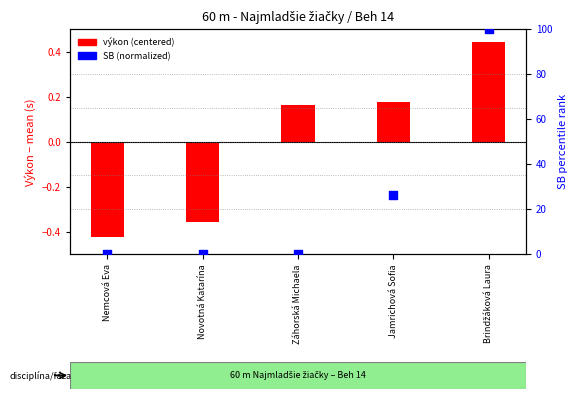

Which series has the widest spread of Y values?

SB (normalized)